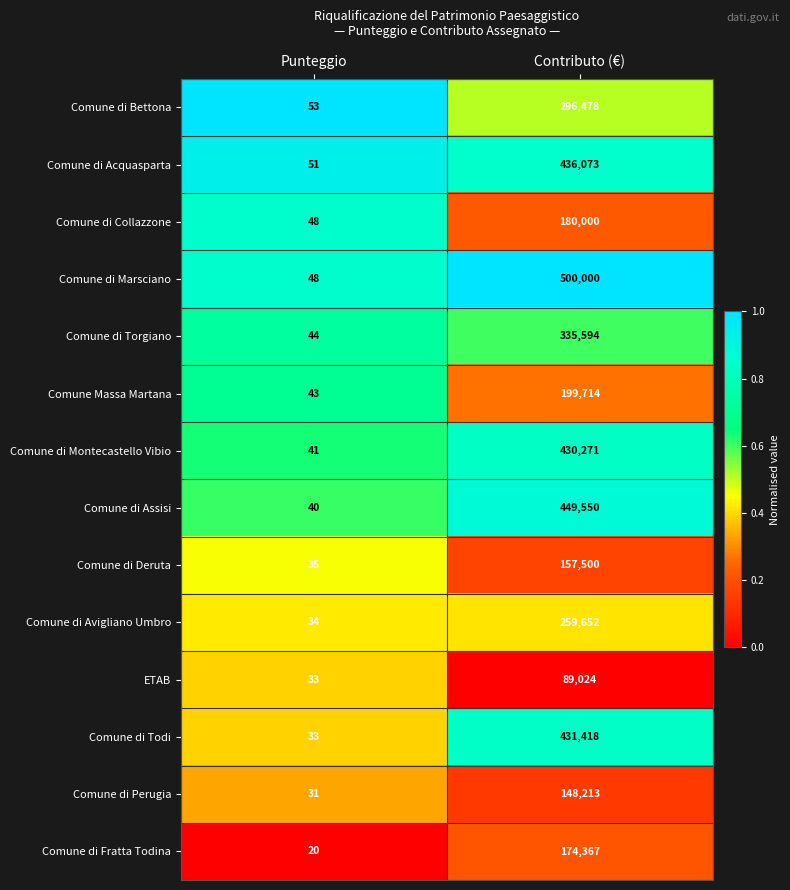

Which series has the widest spread of values?

Comune di Marsciano